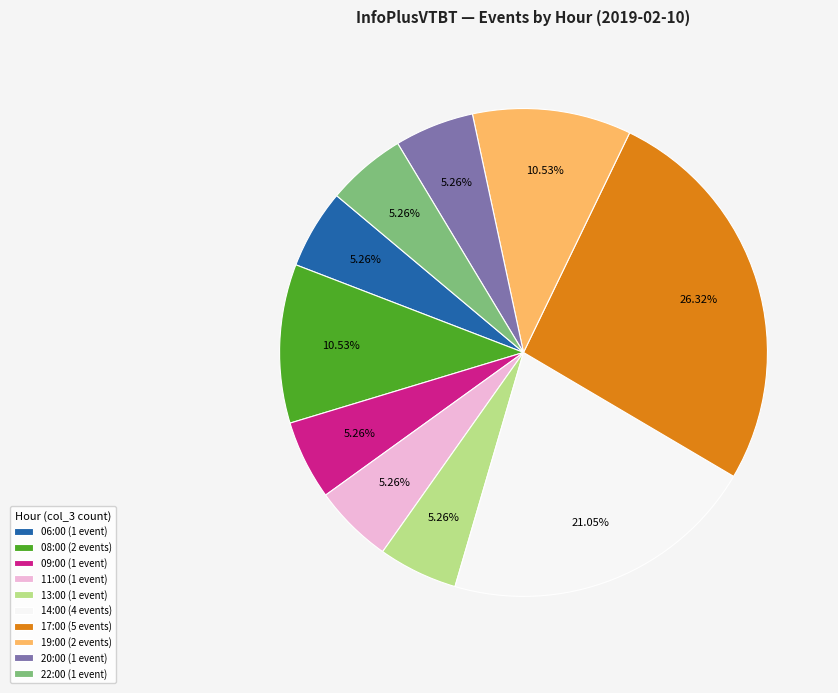

Does 13:00 account for over 50% of the chart?

No